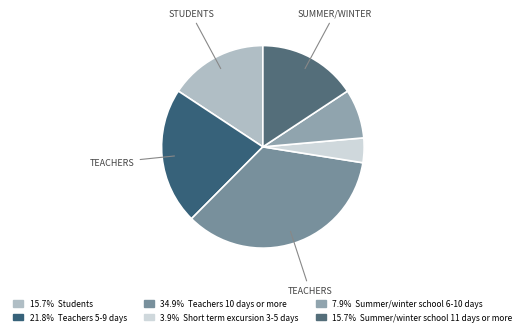

How many slices are in this pie chart?

6